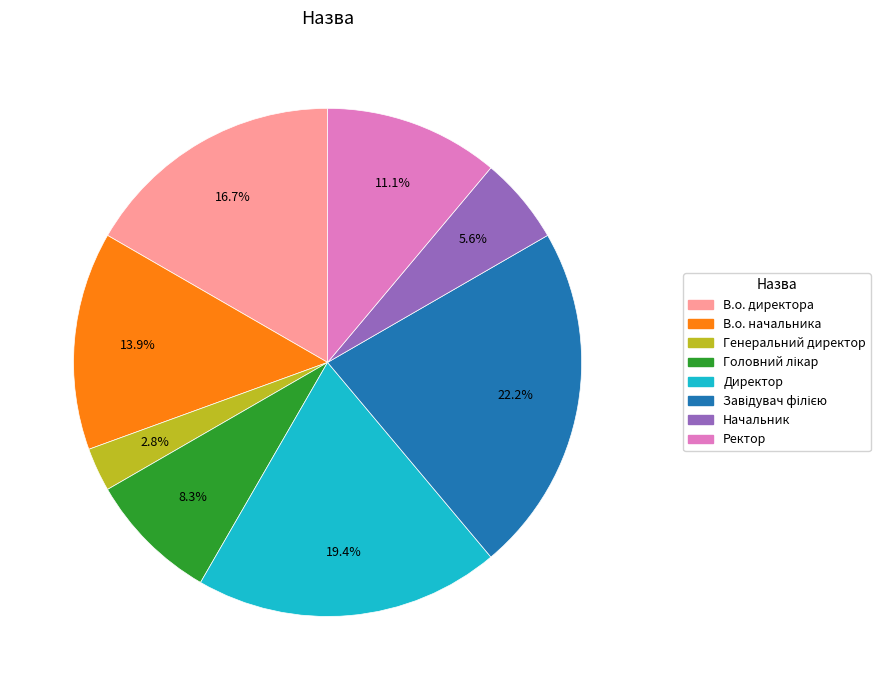

What is the ratio of the value at Директор to the value at В.о. директора?

1.2